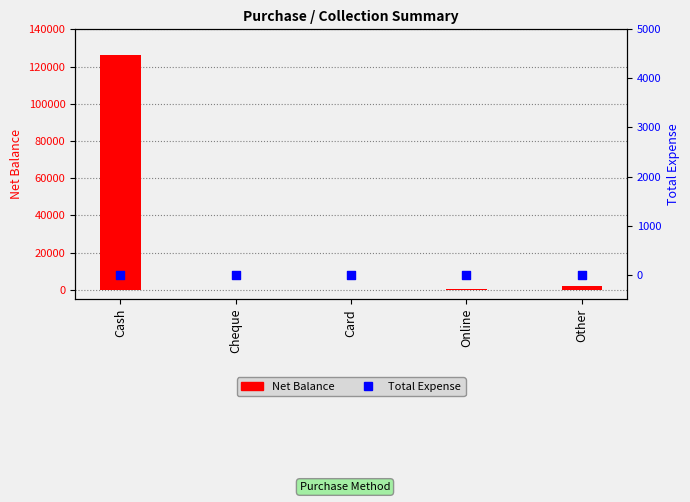

Which series contains the highest Y value?

Net Balance